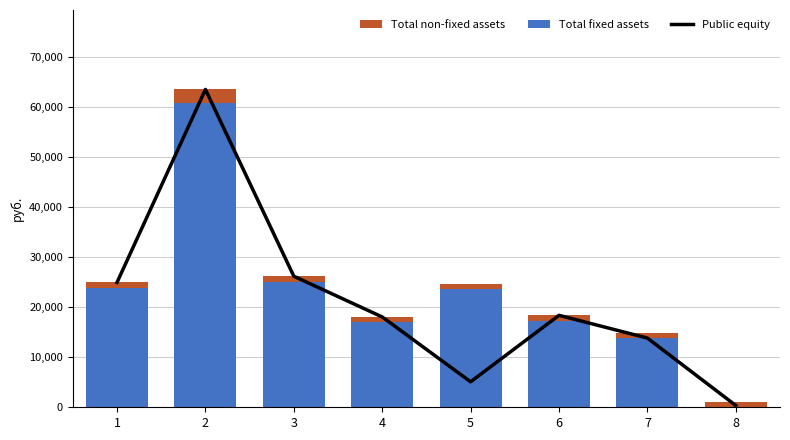

What is the difference between the Total fixed assets values at 6 and 5?

6318.0